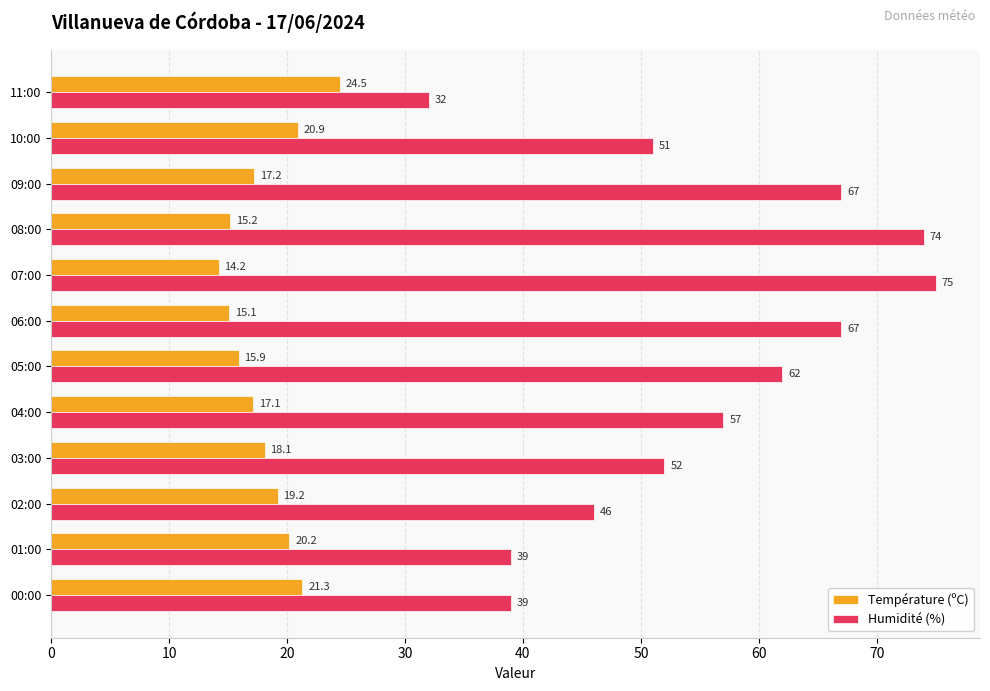

Which series has the largest total across all categories?

Humidité (%)